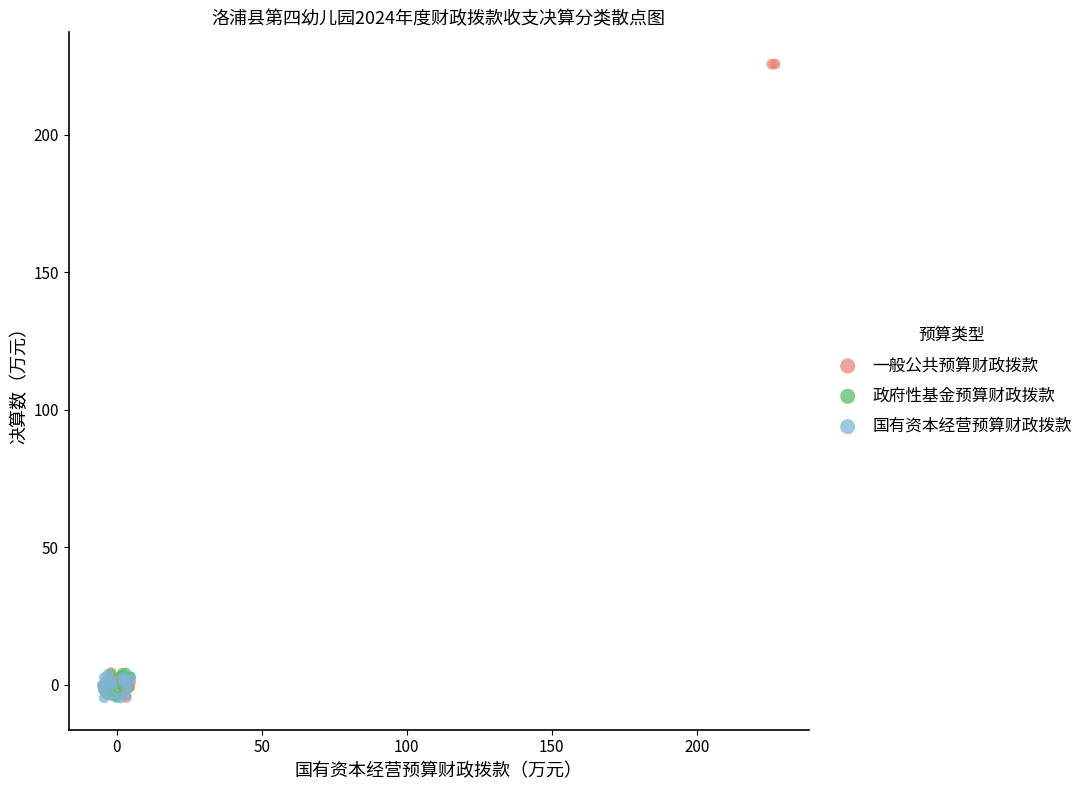

Which series contains the highest Y value?

一般公共预算财政拨款